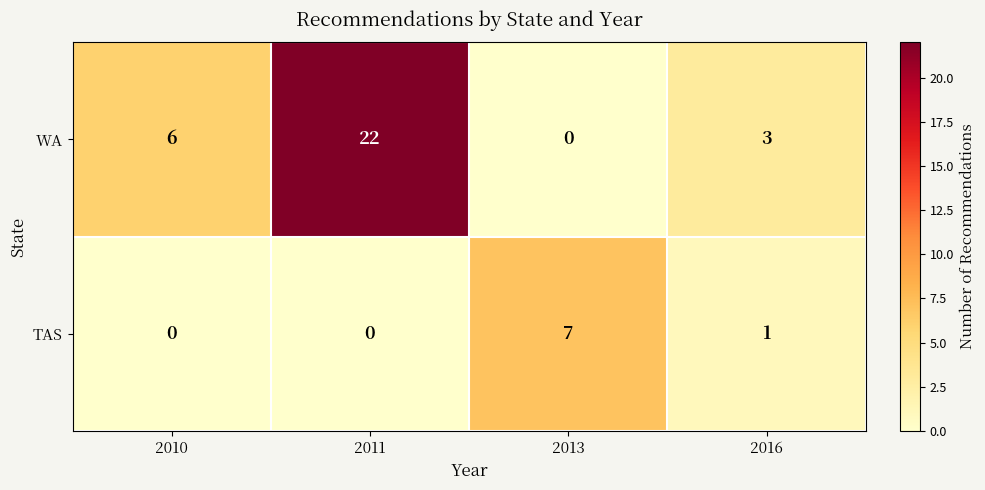

At which category is the sum across all series the highest?

2011